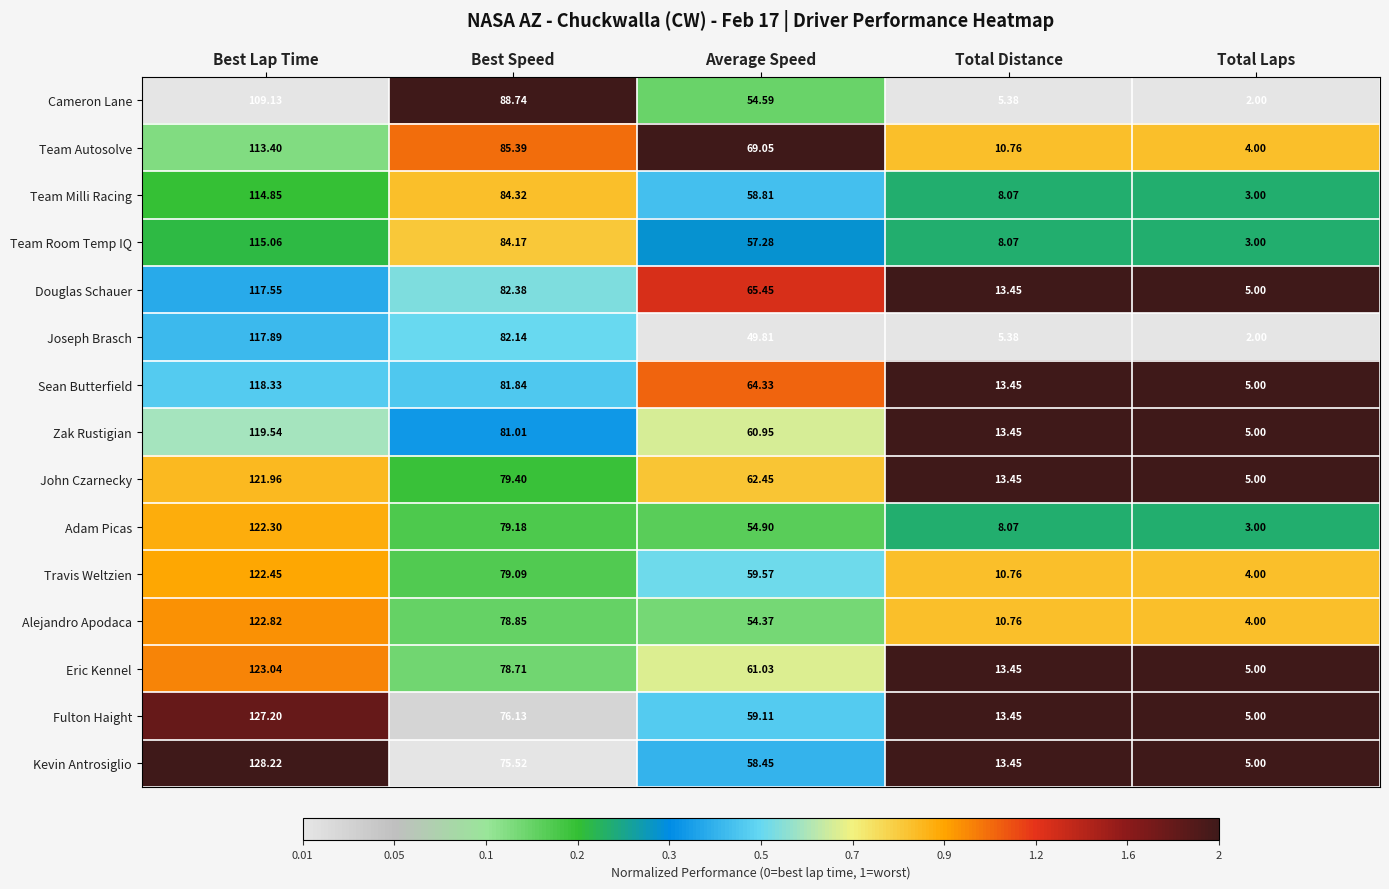

Which series has the largest total across all categories?

Douglas Schauer